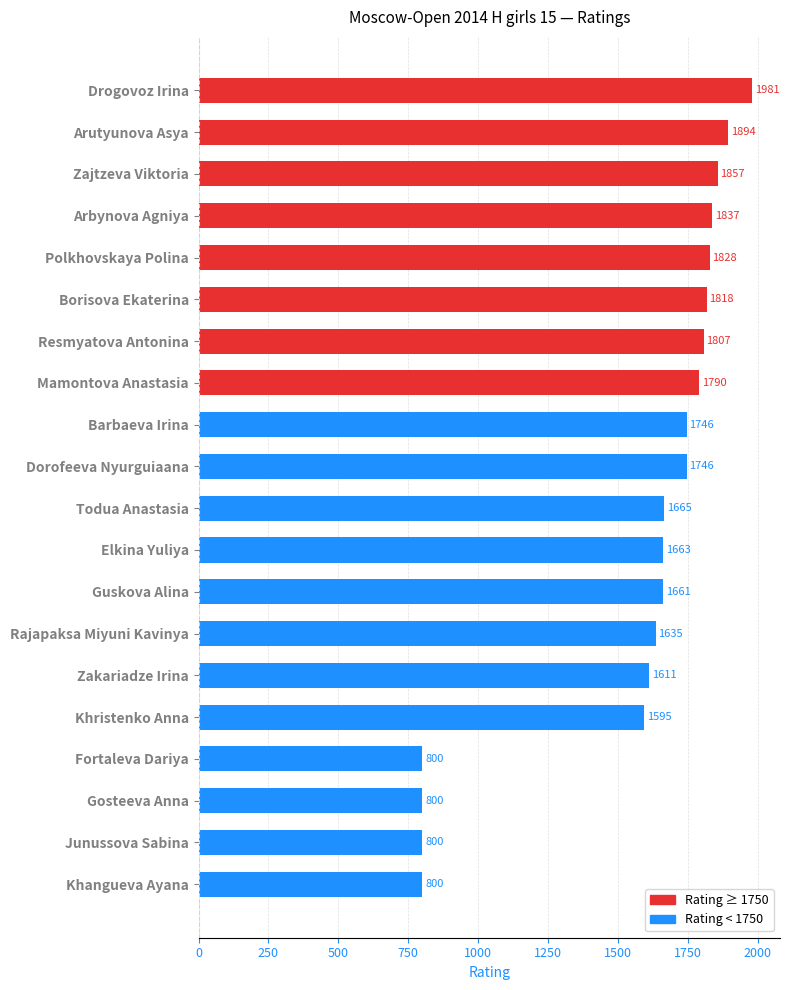

Where is the data nearest to the value 1390?

Khristenko Anna